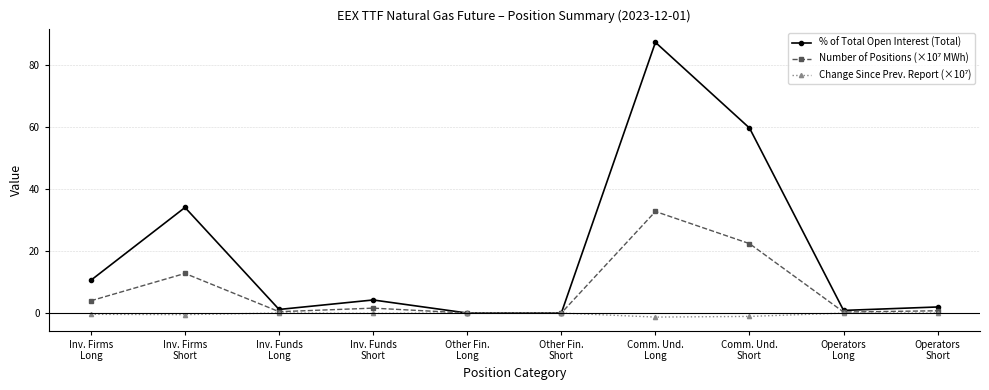

What is the value of the % of Total Open Interest (Total) point at the 7th from the left?

87.4